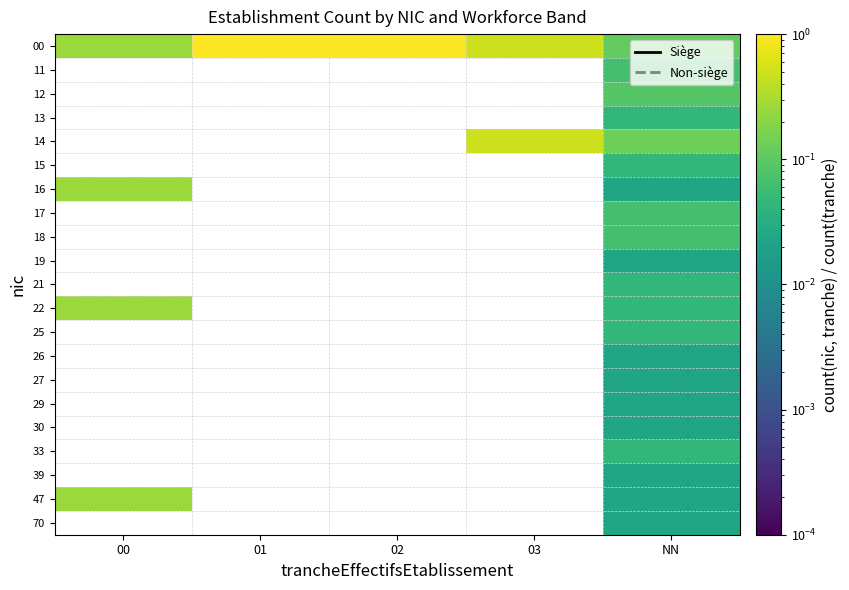

How many values in 39 are above zero?

1